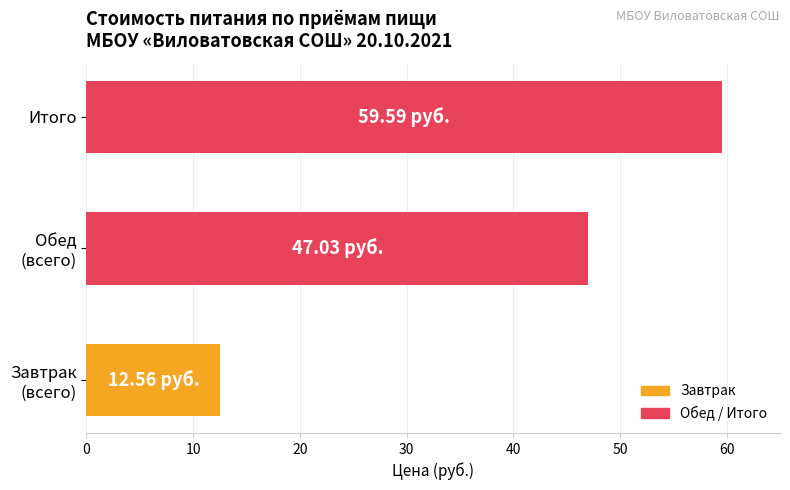

List the labels in order of value, smallest first.

Завтрак
(всего), Обед
(всего), Итого